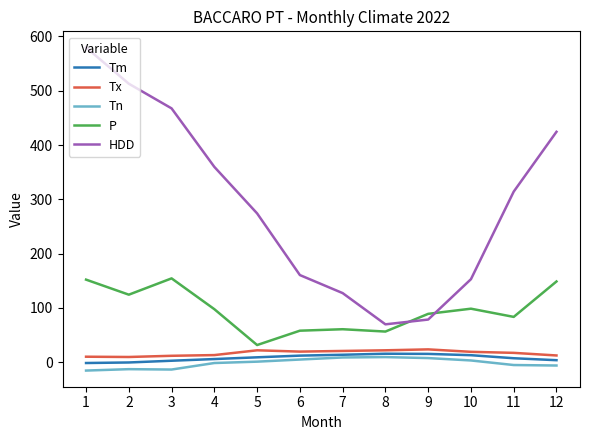

What is the difference between the highest and lowest values at 9?

81.4